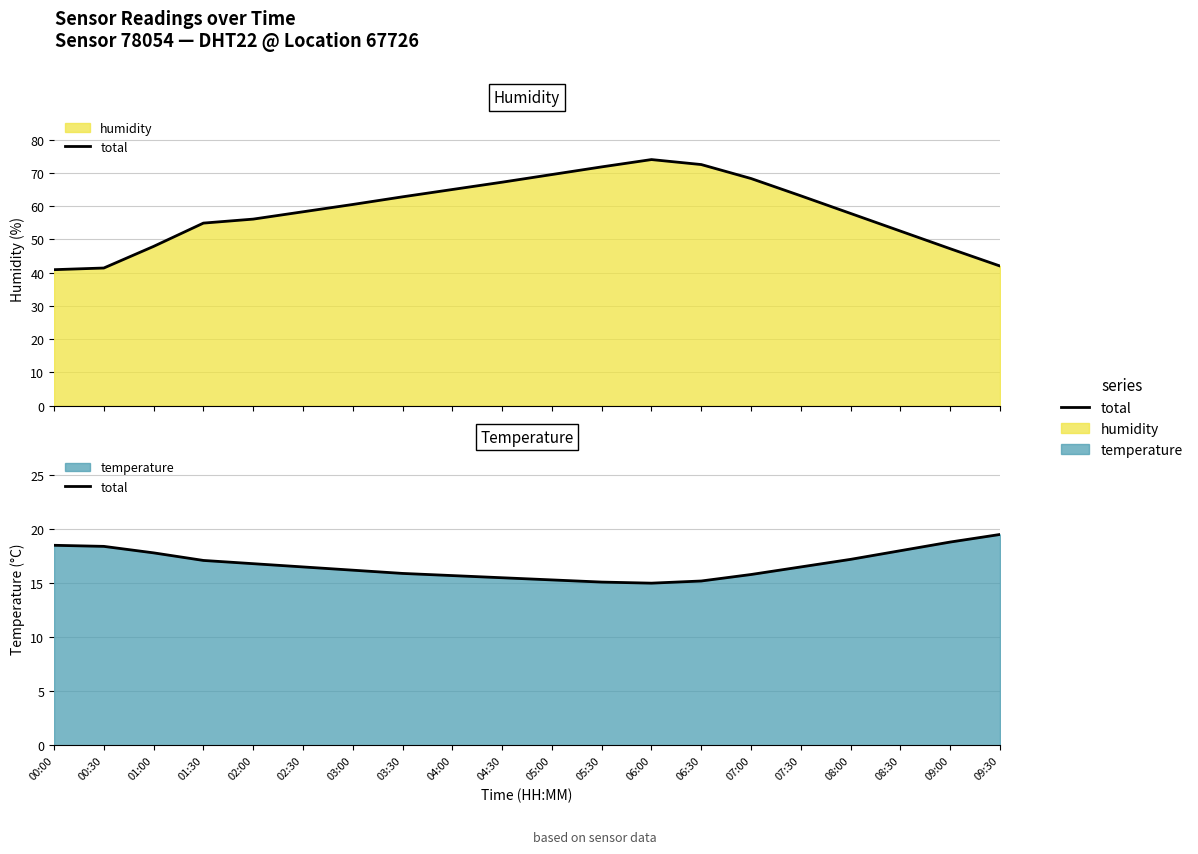

What is the difference between the maximum and minimum values?

4.5